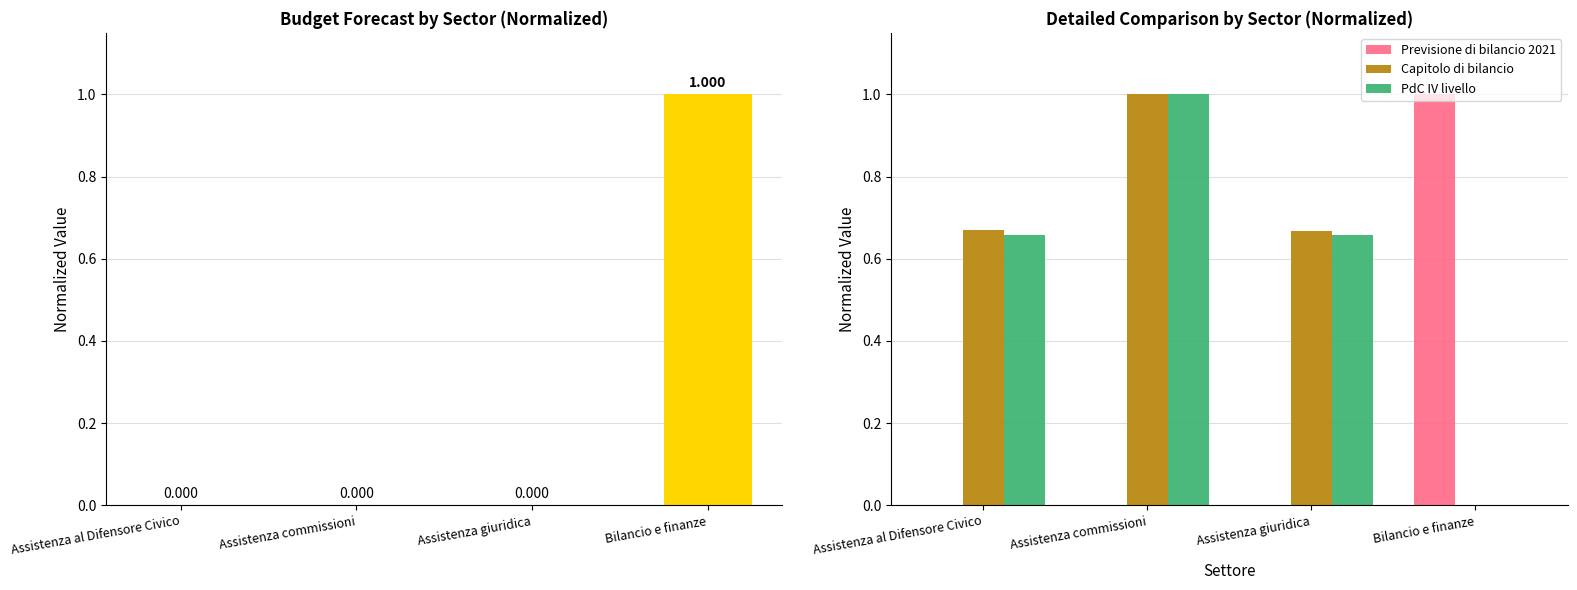

What is the average value of the Previsione di bilancio 2021 series?

0.3